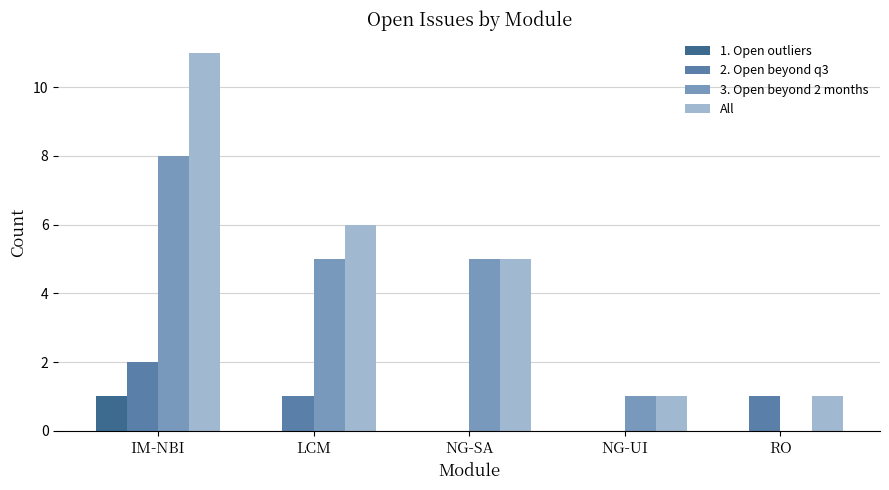

Which label corresponds to the largest value in the chart?

IM-NBI